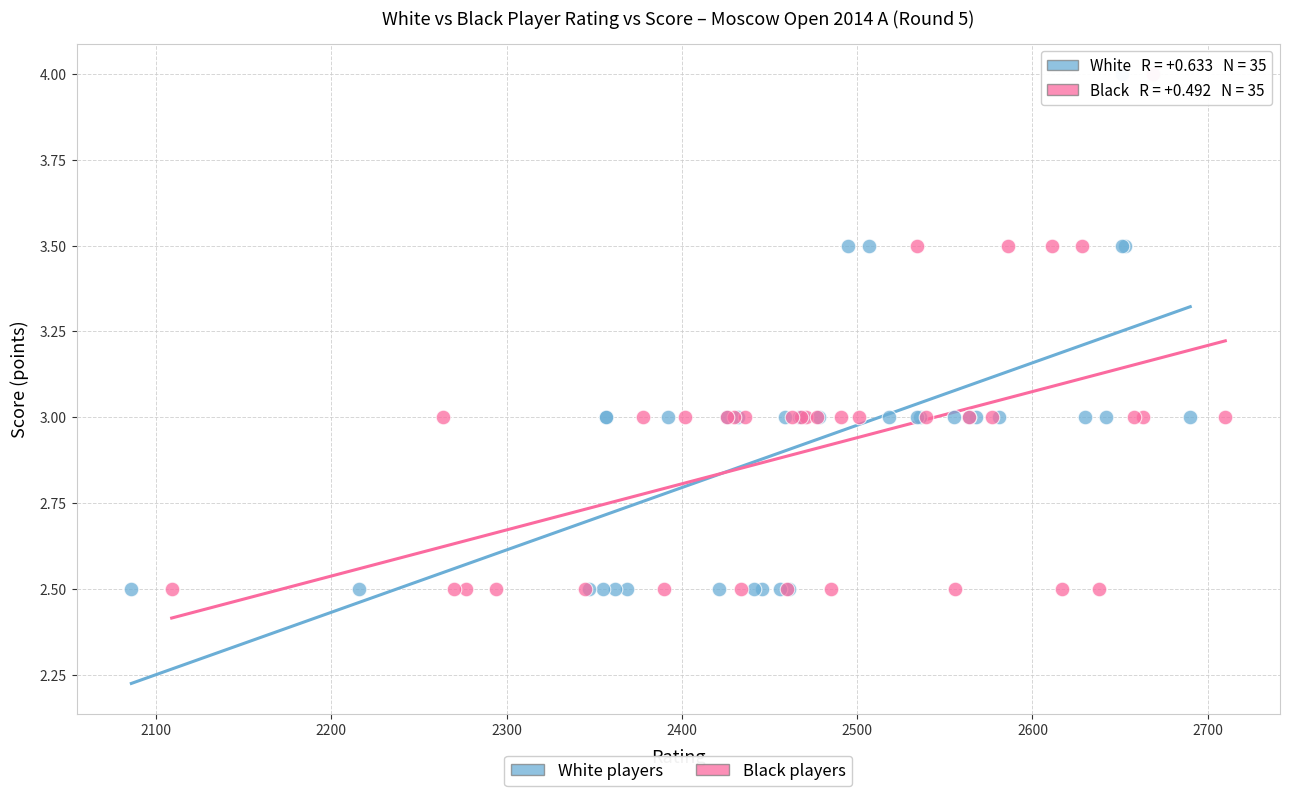

What are all the series names shown in the legend?

White players, Black players